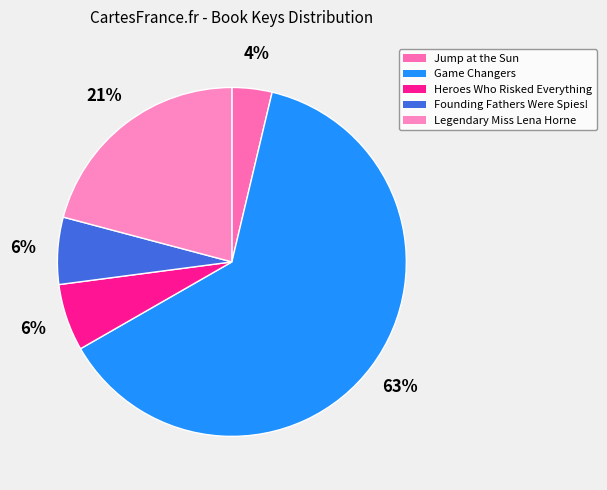

The Game Changers slice represents 63% of the pie. True or false?

True